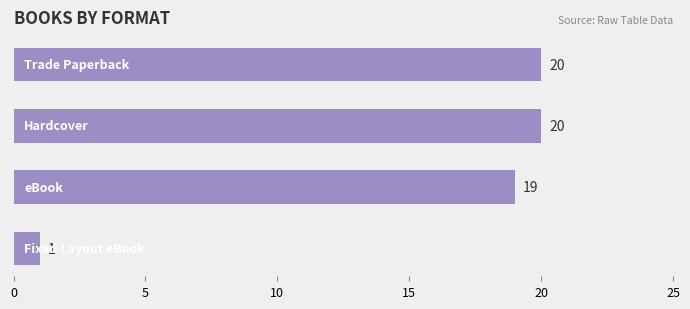

What is the difference between the maximum and minimum values?

19